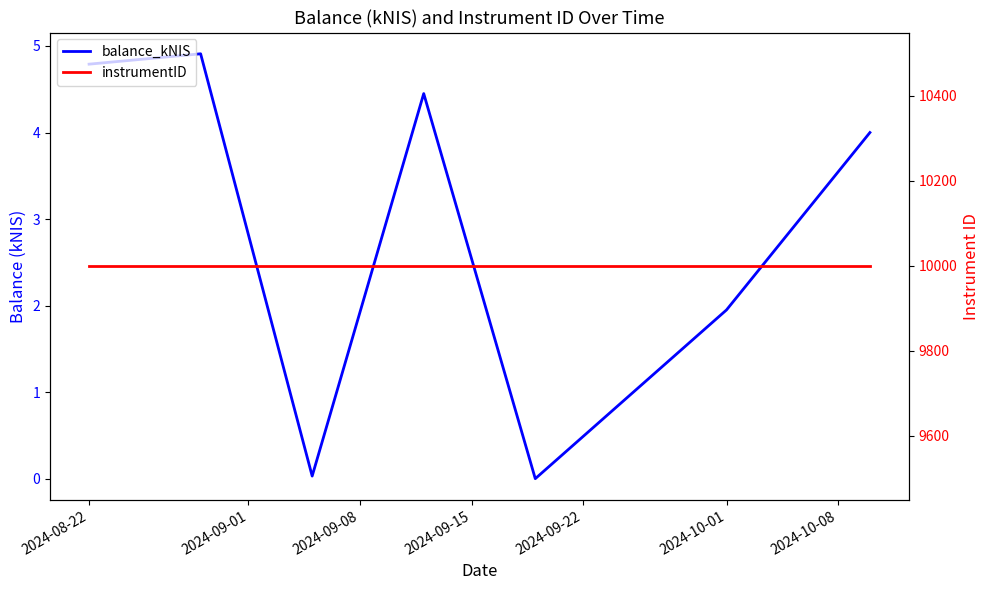

Where does the balance_kNIS series first go above 4?

2024-08-22